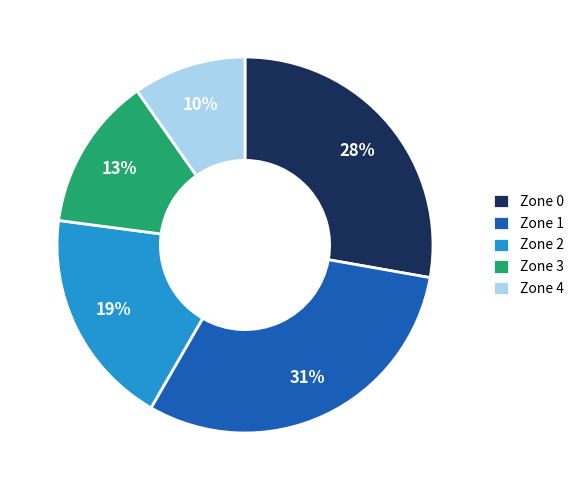

Which has a higher value, Zone 1 or Zone 4?

Zone 1